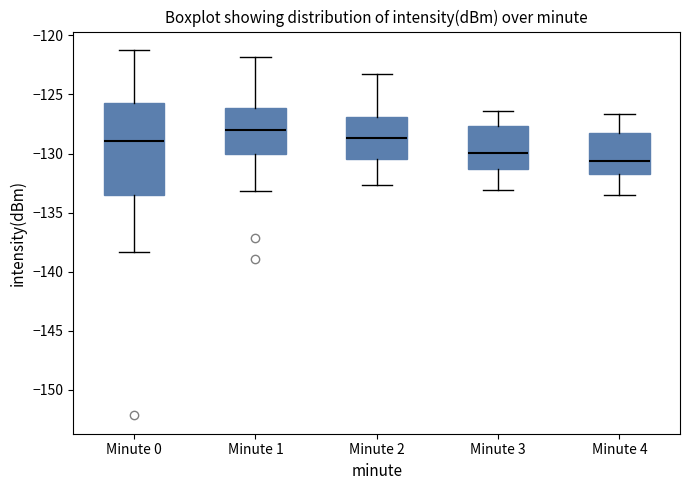

Where is the upper edge of the box for Minute 4 on the y-axis? The values are not printed on the chart, so give them approximately, as read against the axis.

-128.0